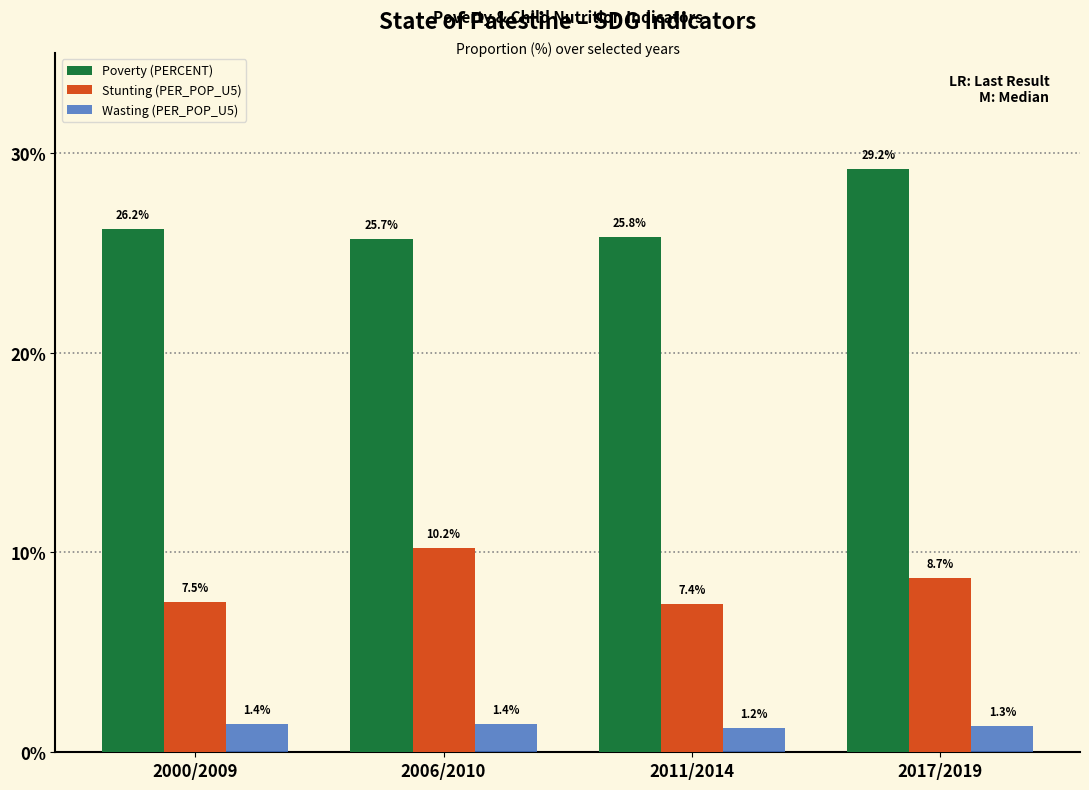

Between 2000/2009 and 2011/2014, which series saw the biggest shift?

Poverty (PERCENT)